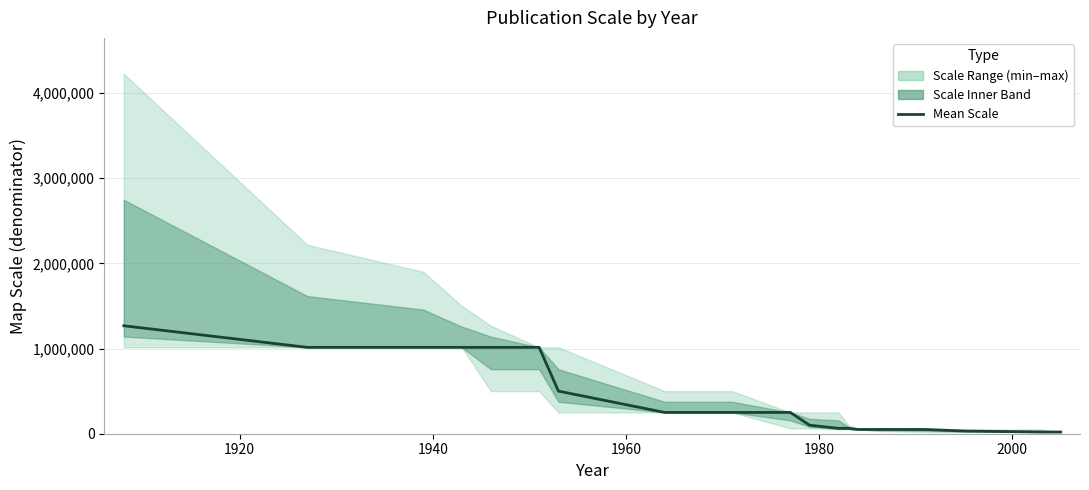

True or false: the data shows 382125 at 1920.

False